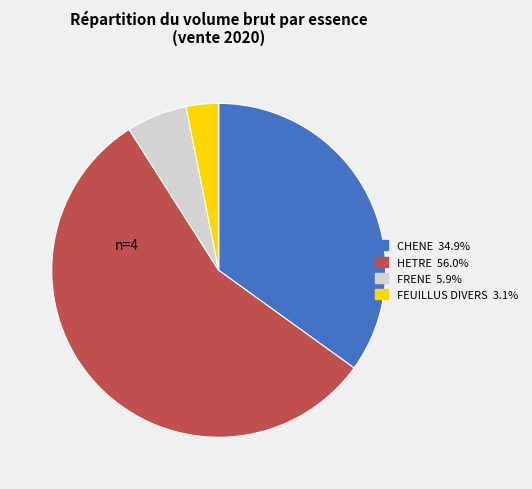

True or false: CHENE accounts for 35% of the total.

True